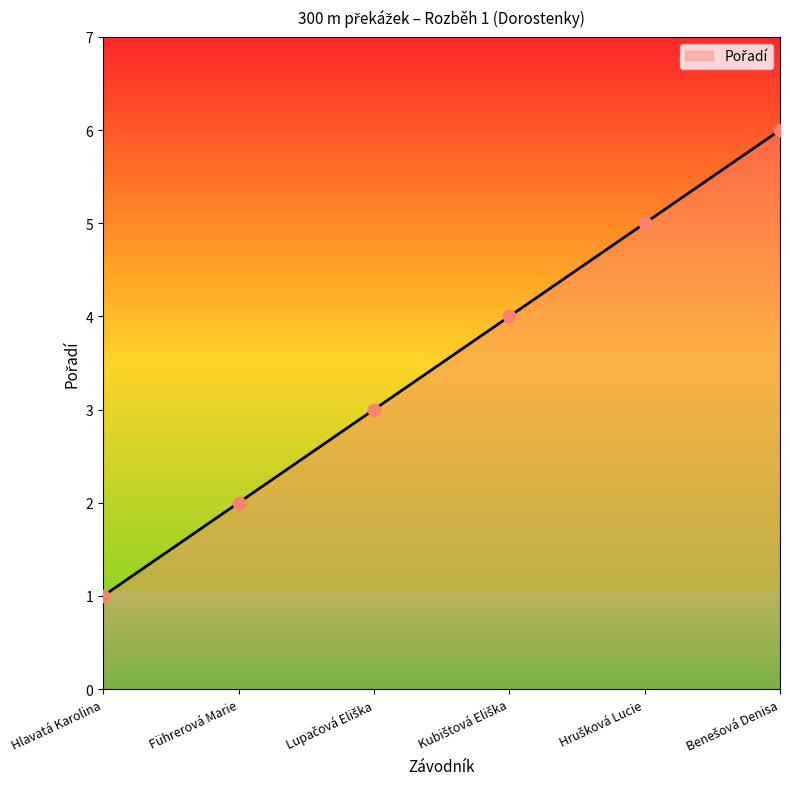

The chart shows a value of 1 at Führerová Marie. True or false?

False